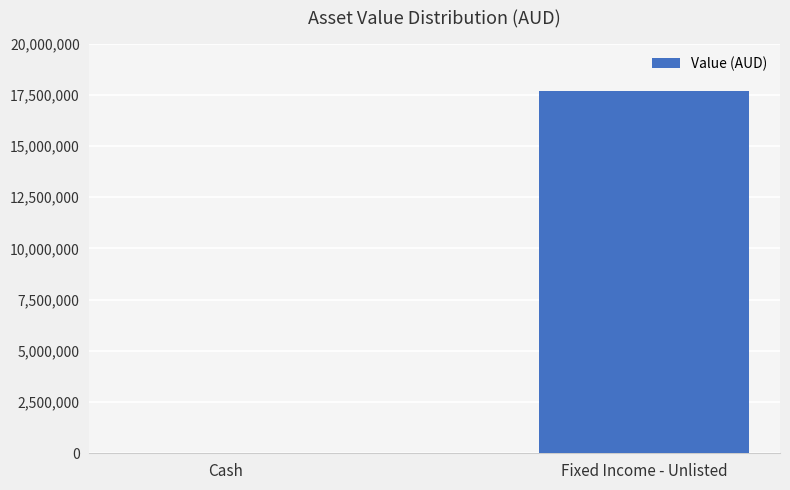

Count the number of data series in this chart.

1